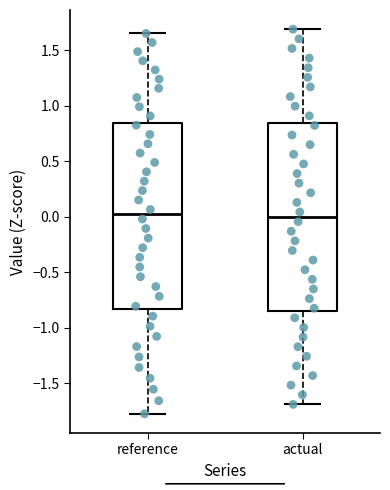

Reading left to right, transcribe this box plot: for each box, give where its median line is, the range the box spans, and where its two whiskers end, as read against the y-axis. The values are not printed on the chart, so give them approximately, as read against the axis.

reference: median 0.00, box -0.85 to 0.85, whiskers -1.75 to 1.65
actual: median 0.00, box -0.85 to 0.85, whiskers -1.70 to 1.70